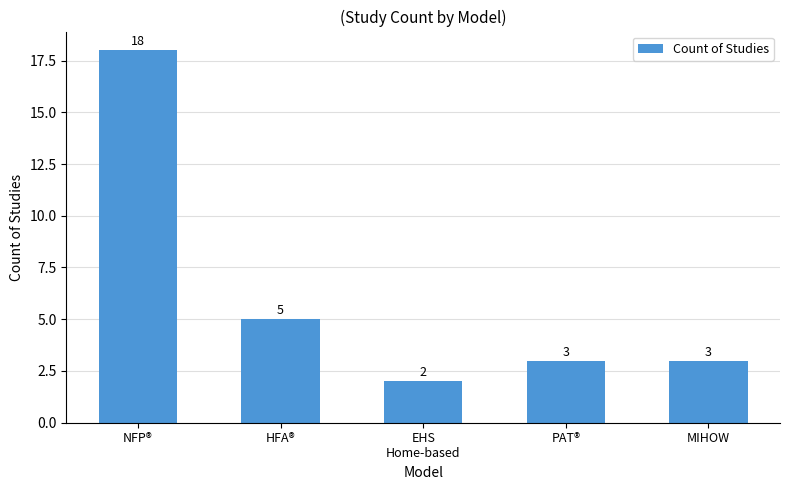

Where is the data nearest to the value 10?

HFA®